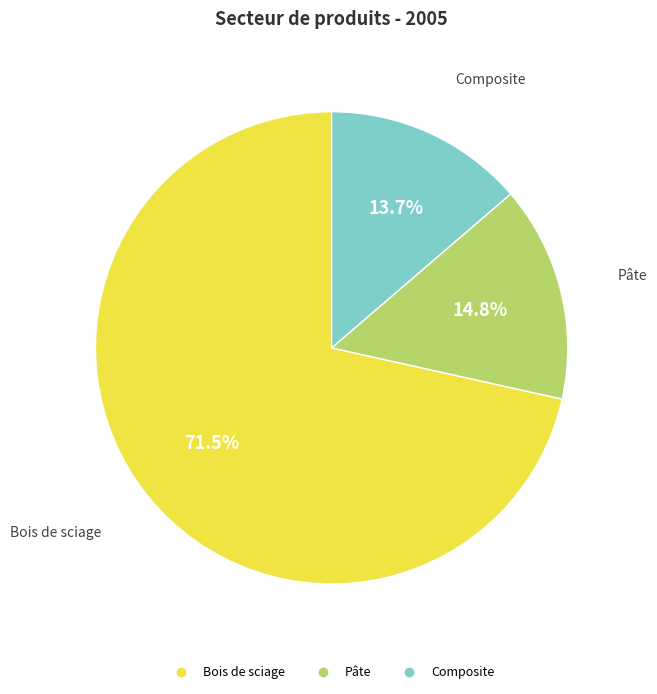

Is there a majority slice in this chart?

Yes